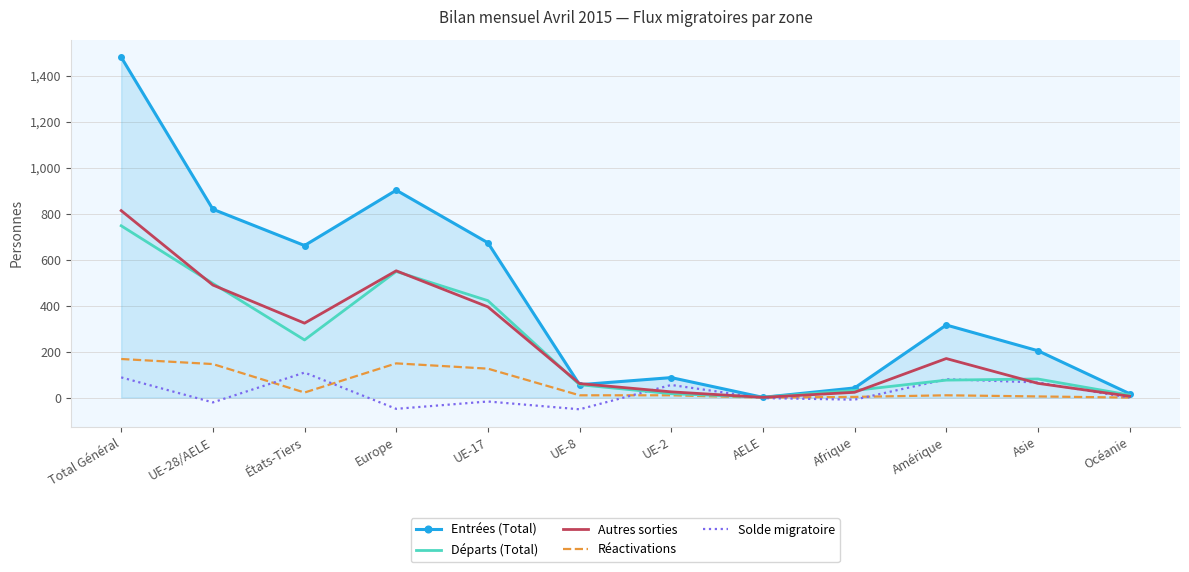

How many interior local valleys does the Autres sorties series have?

2